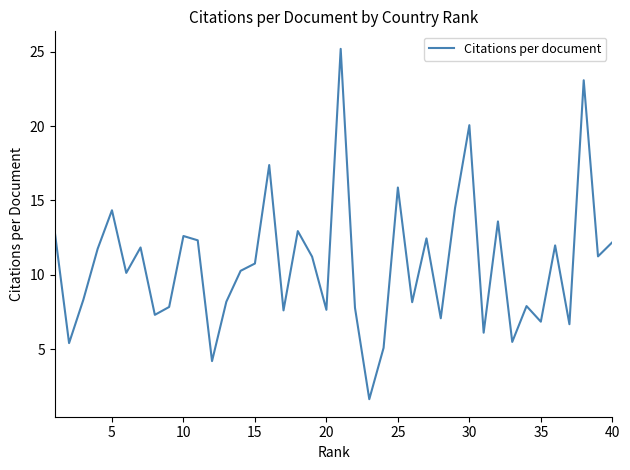

What is the smallest value displayed?

1.6